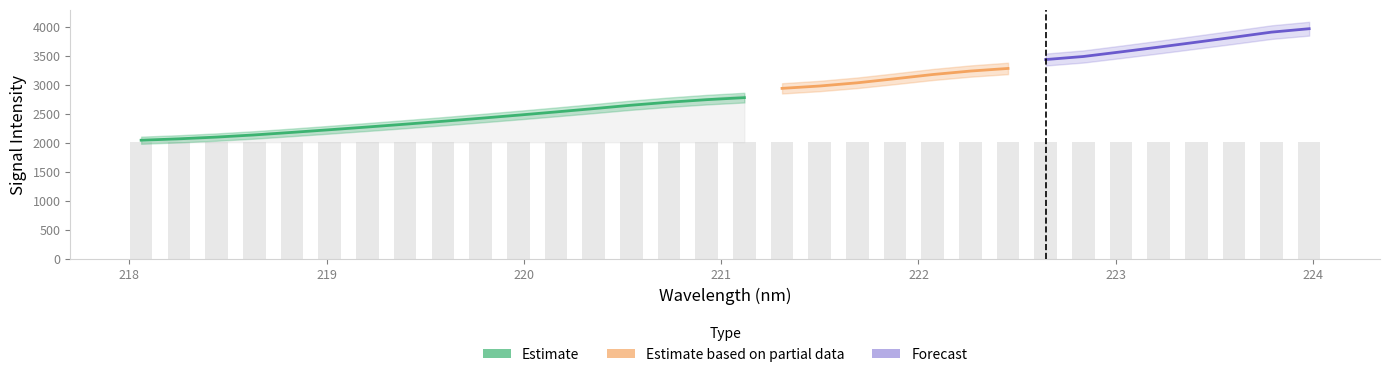

The chart shows a value of 3287.4 at 218.442. True or false?

False